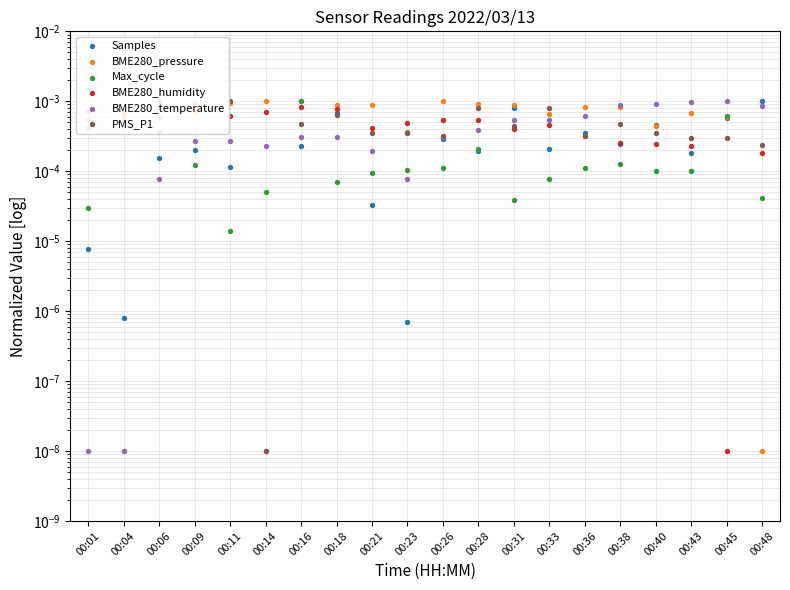

Which series has the largest Y range (max minus min)?

Samples